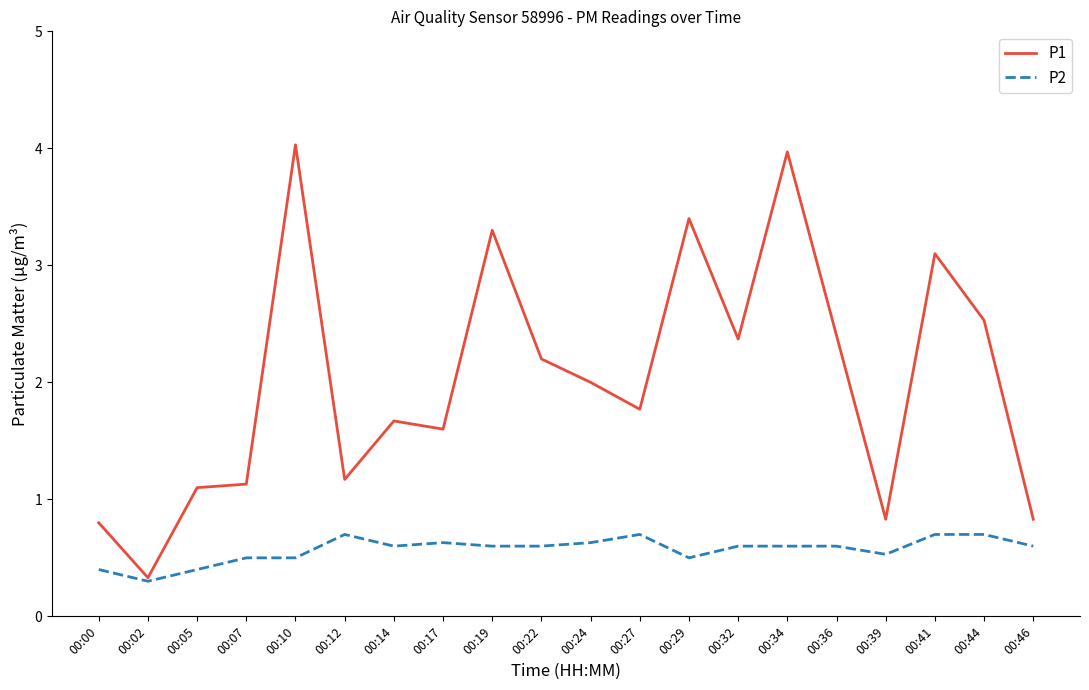

What is the difference between the P2 values at 00:02 and 00:05?

0.1